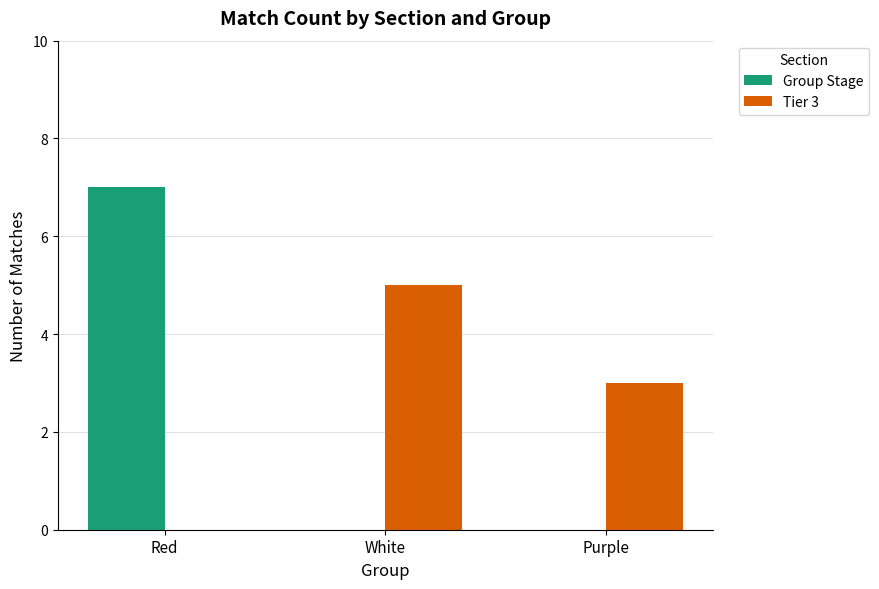

True or false: Tier 3 has a value of 8 at White.

False